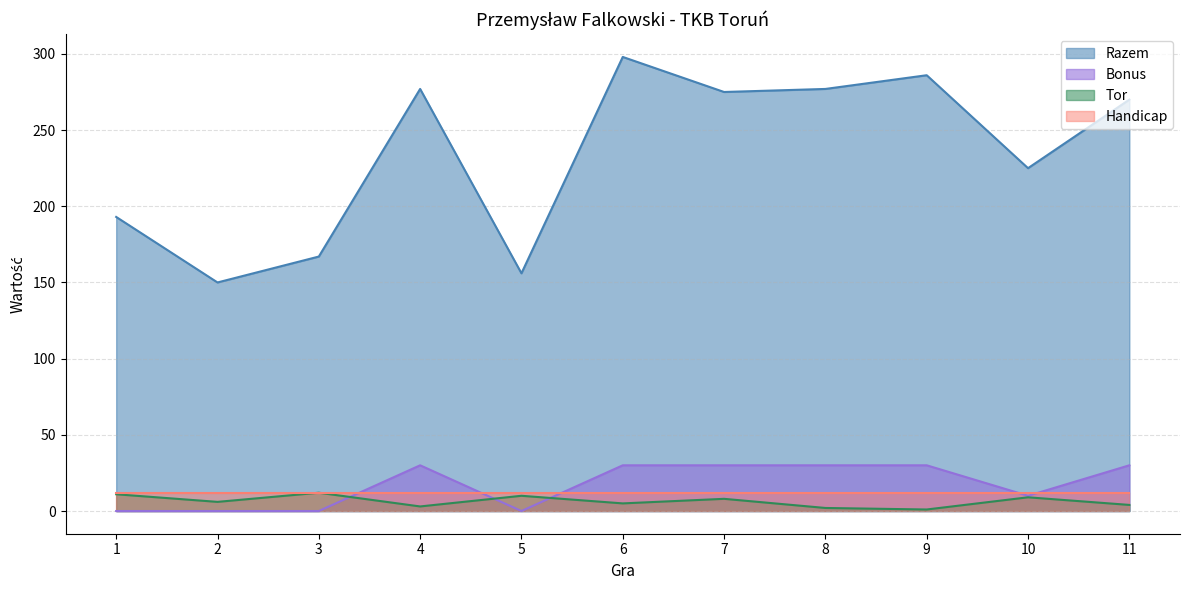

Is it true that Razem equals 403 at 6?

False